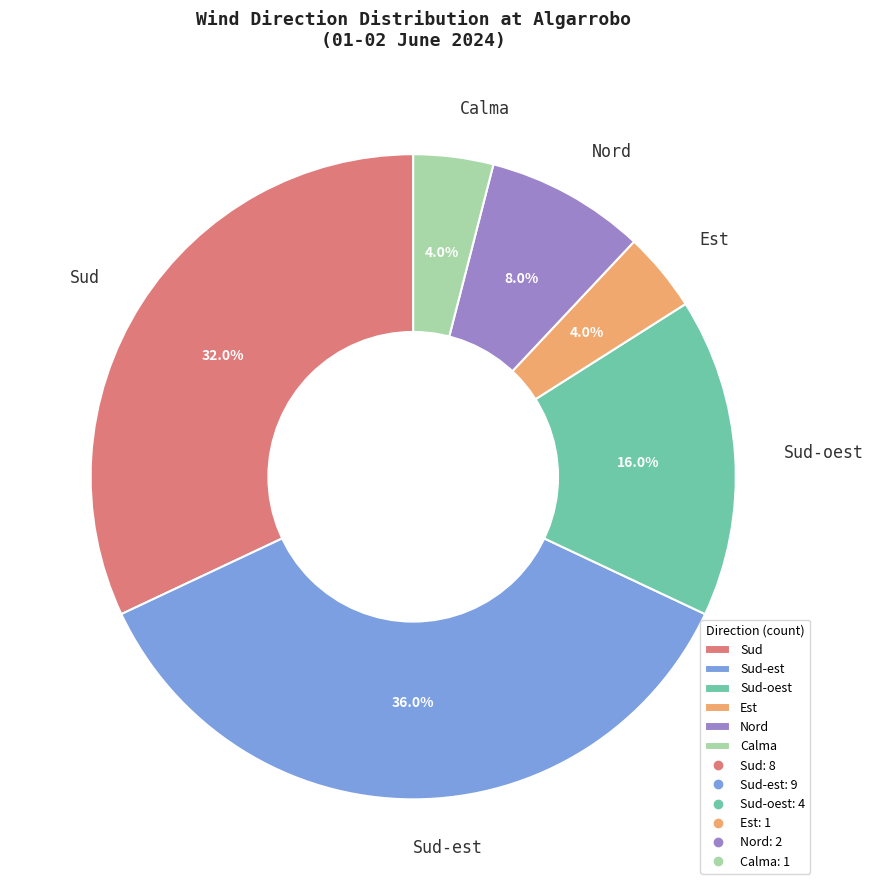

To the nearest percent, what is the combined percentage of Nord and Calma?

12%